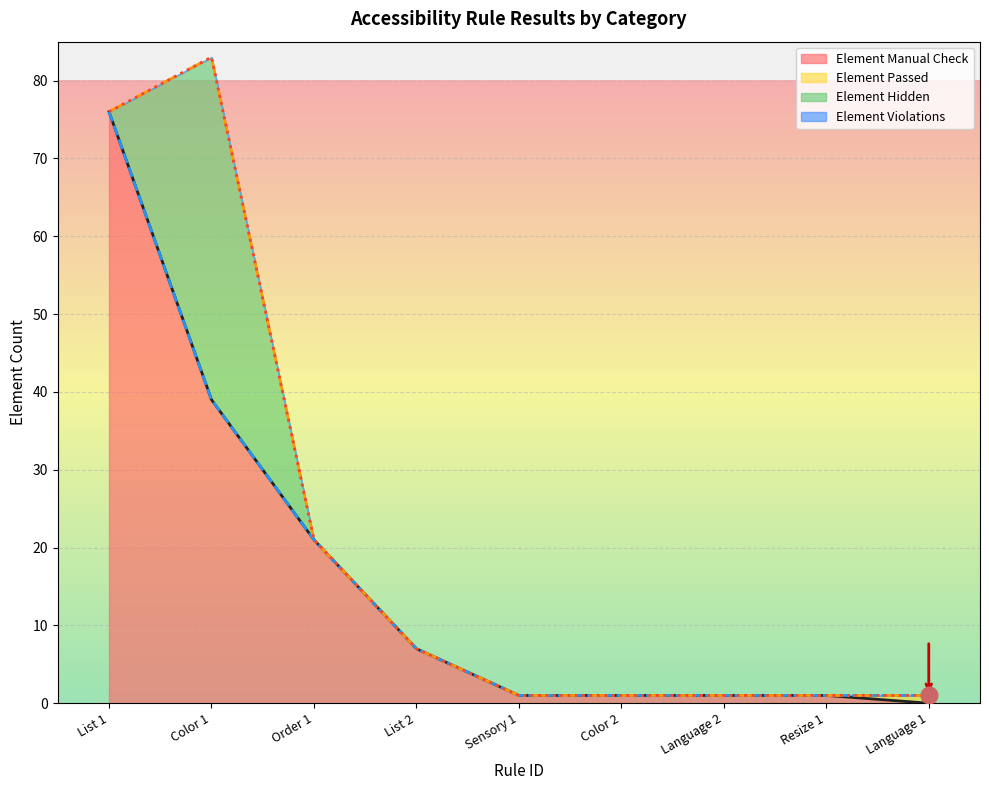

Count the number of data series in this chart.

4